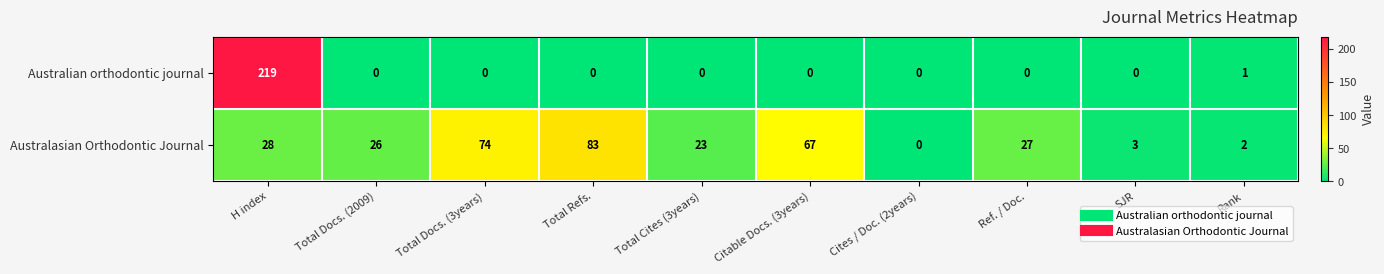

Reading right to left, transcribe all the data shown in this chart.

Australian orthodontic journal: 1	0	0	0	0	0	0	0	0	219
Australasian Orthodontic Journal: 2	3	27	0	67	23	83	74	26	28